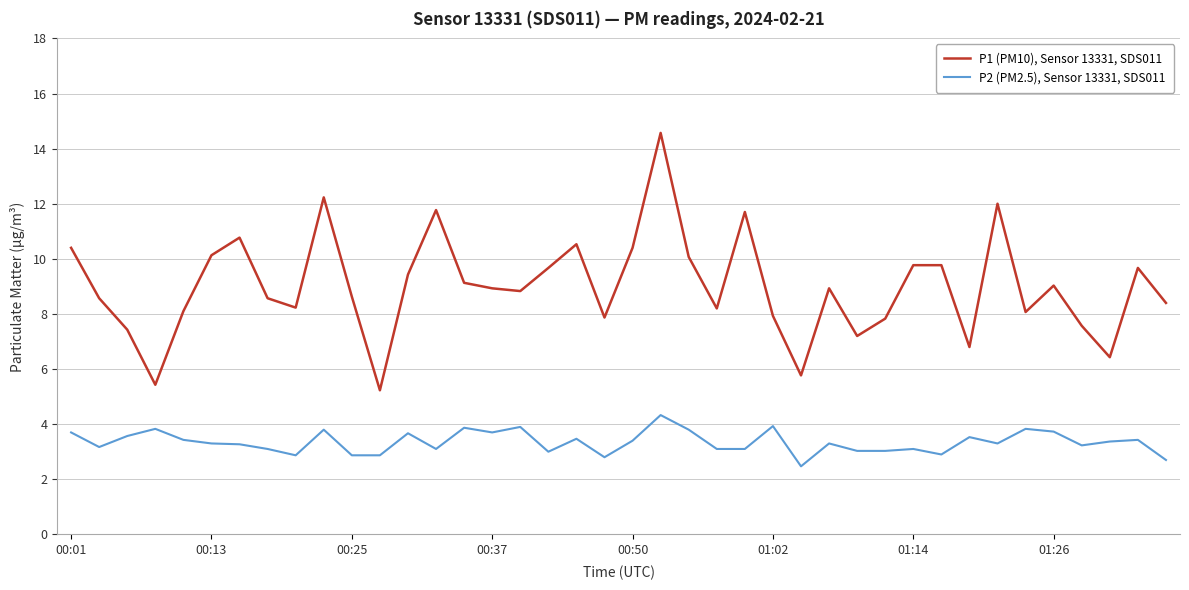

What is the smallest value displayed?

2.5